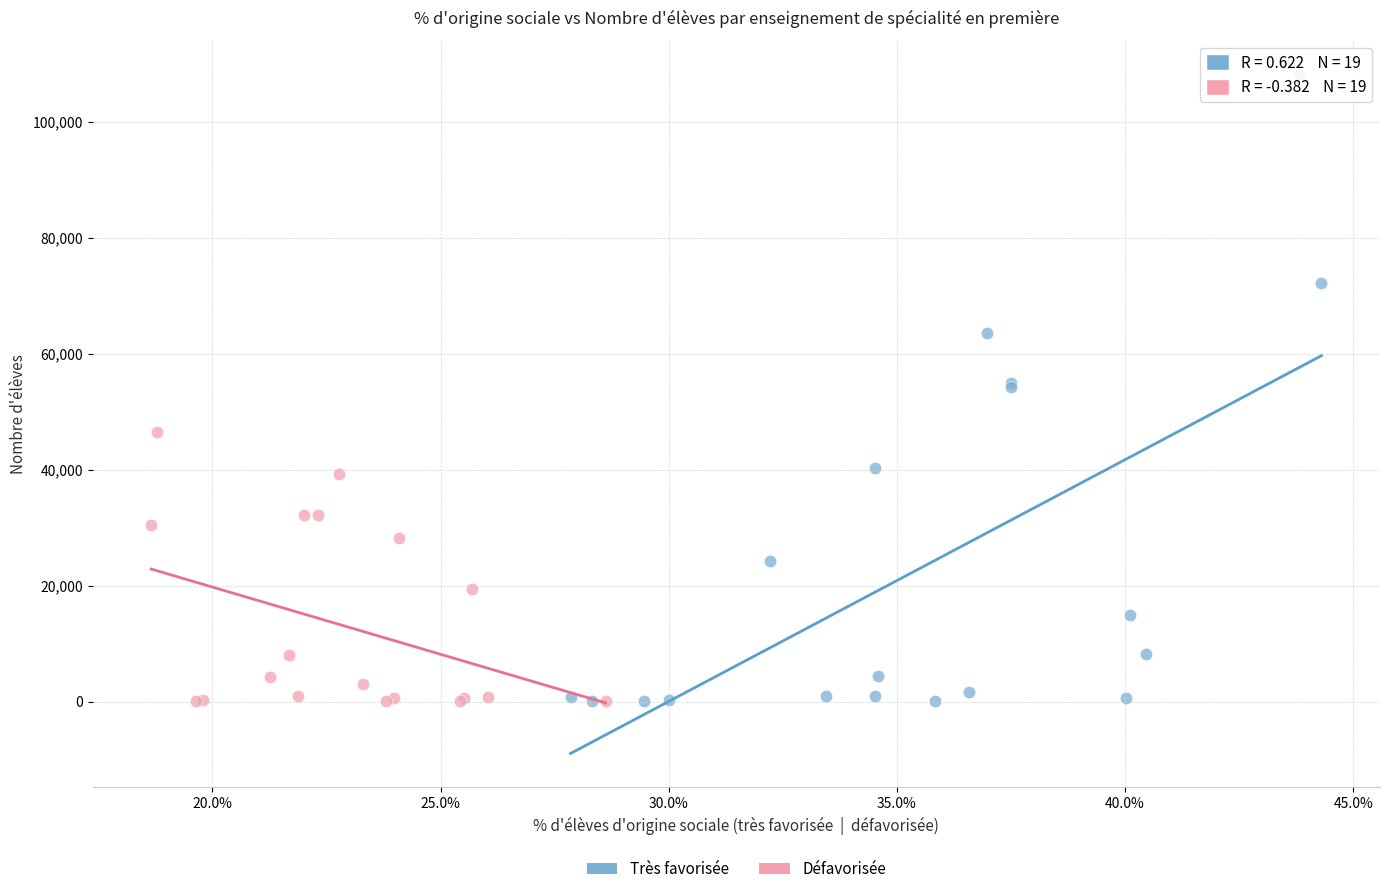

Which series has the largest Y range (max minus min)?

Très favorisée